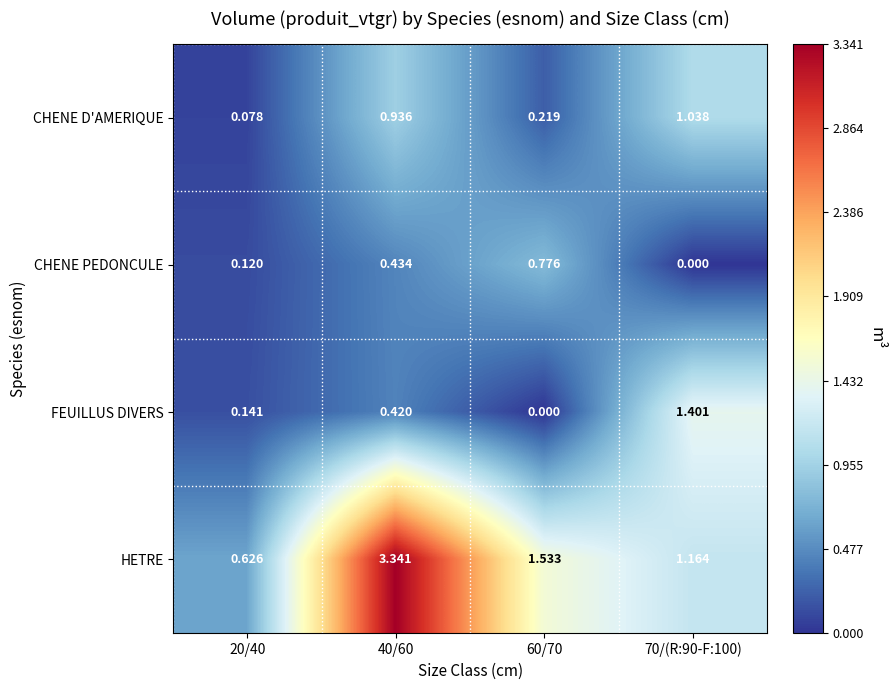

Which series has the largest total across all categories?

HETRE